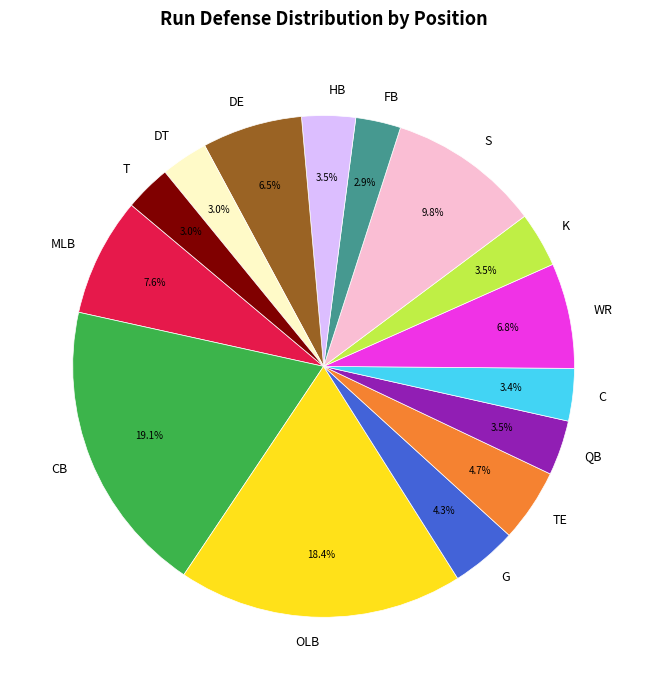

What percentage do G and MLB together represent?

11.9%